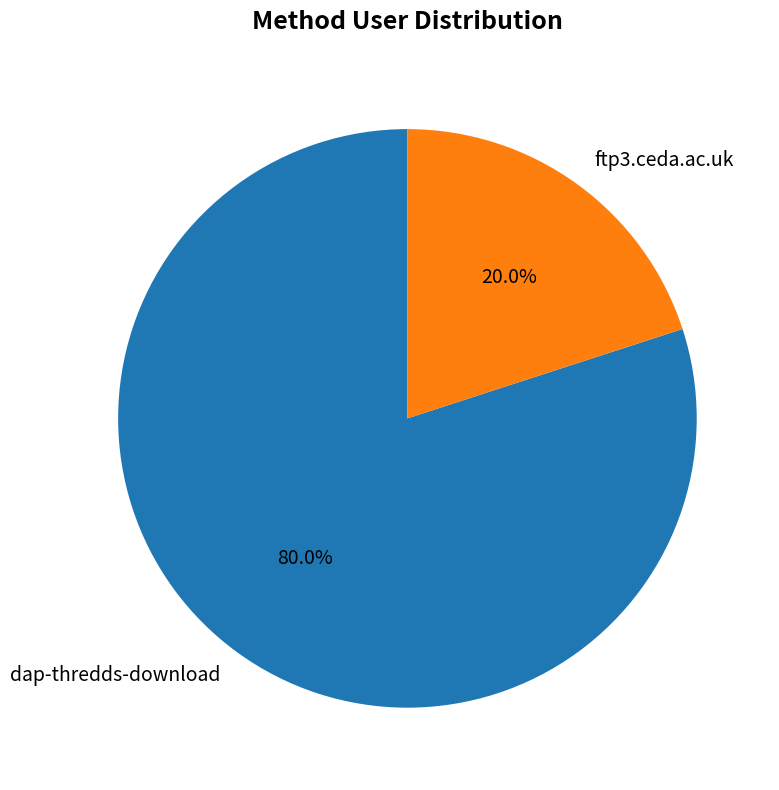

To the nearest percent, what is the average slice percentage?

50%